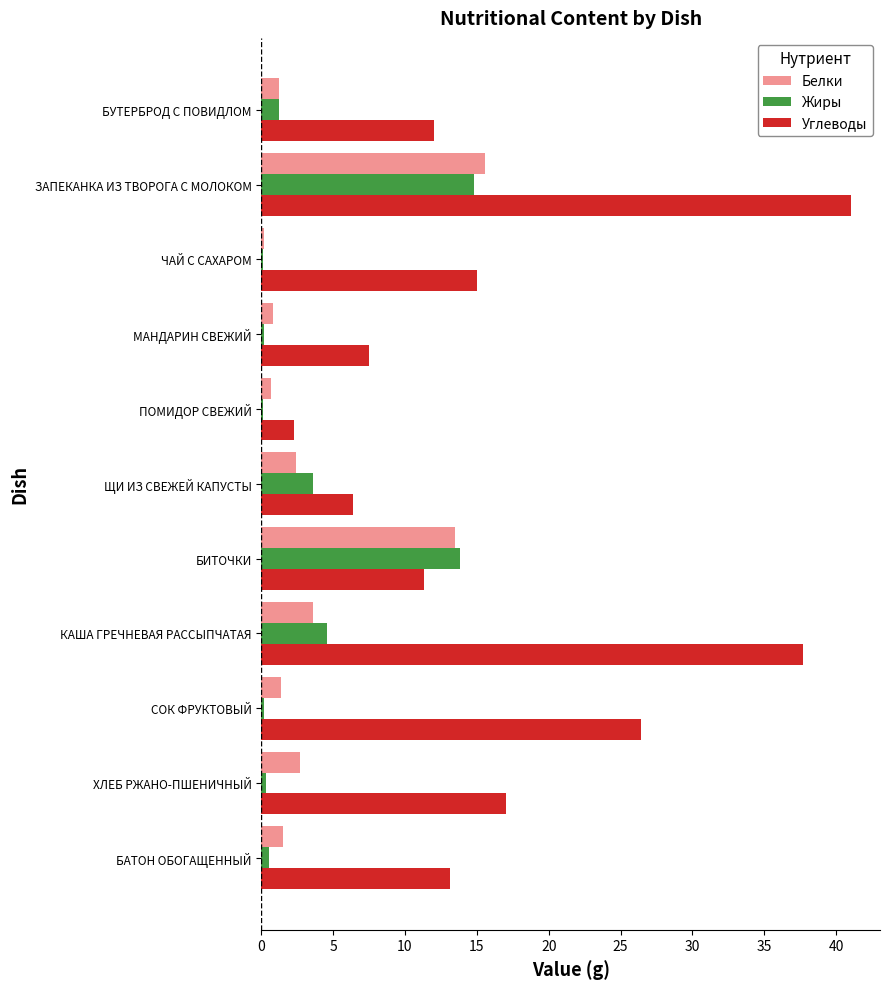

How many categories are shown in the chart?

11